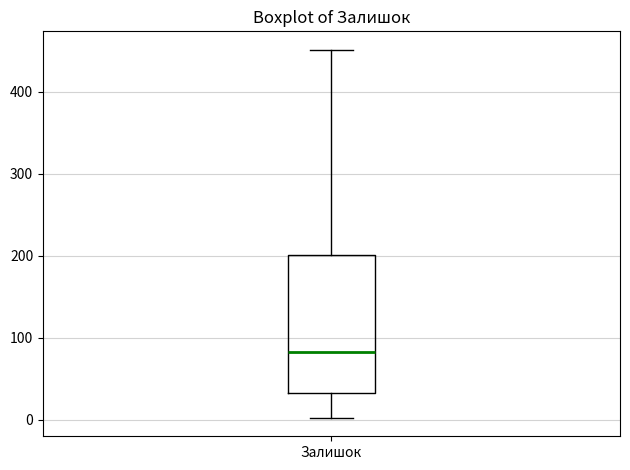

Where is the lower edge of the box for Залишок on the y-axis? The values are not printed on the chart, so give them approximately, as read against the axis.

30